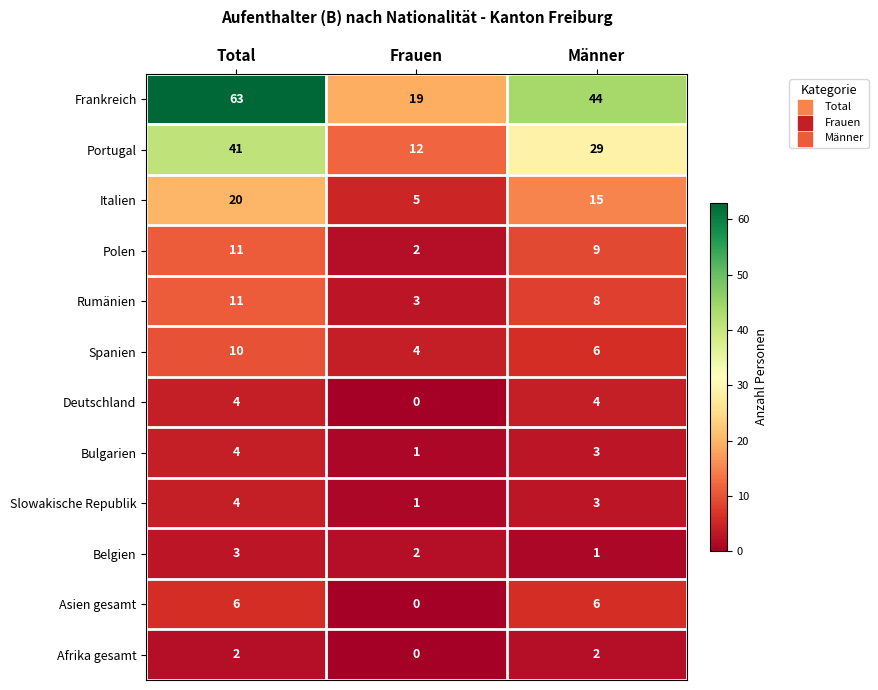

The value of Belgien at Total is 3. True or false?

True